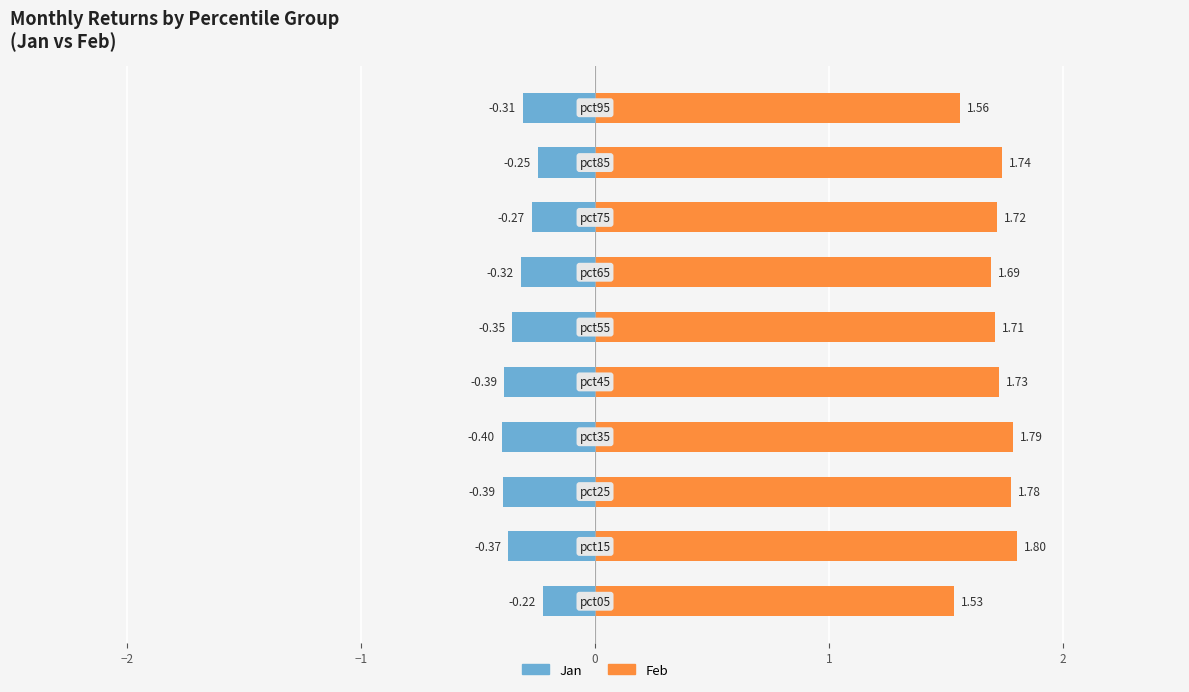

What is the difference between the maximum and second lowest values in the Feb series?

0.2